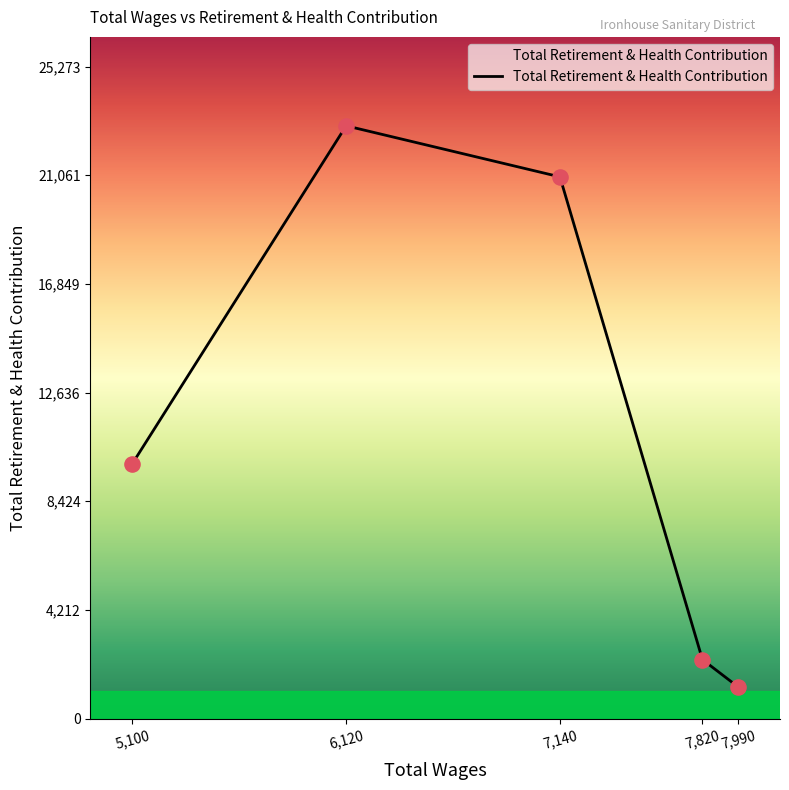

What is the change in value from 7990.0 to 5100.0?

+8653